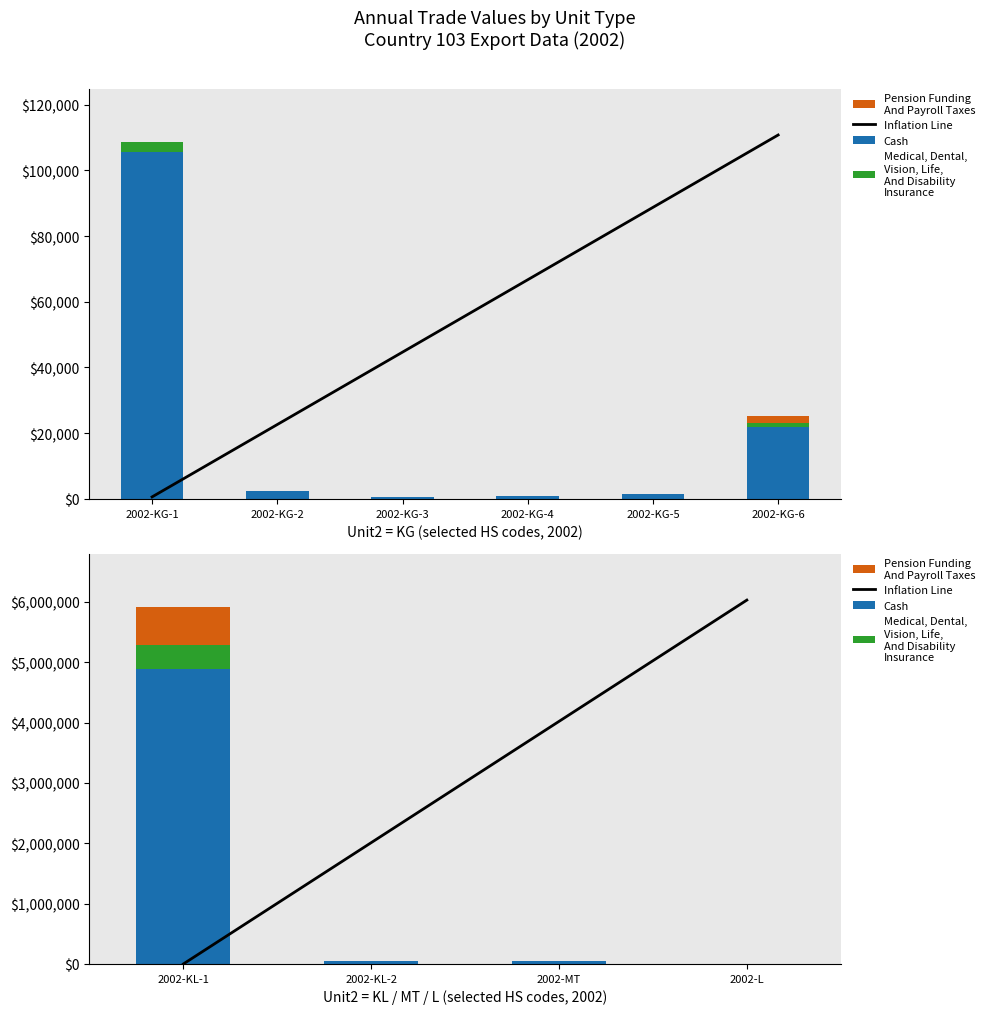

What is the difference between the maximum and minimum values in the Cash series?

4885633.0